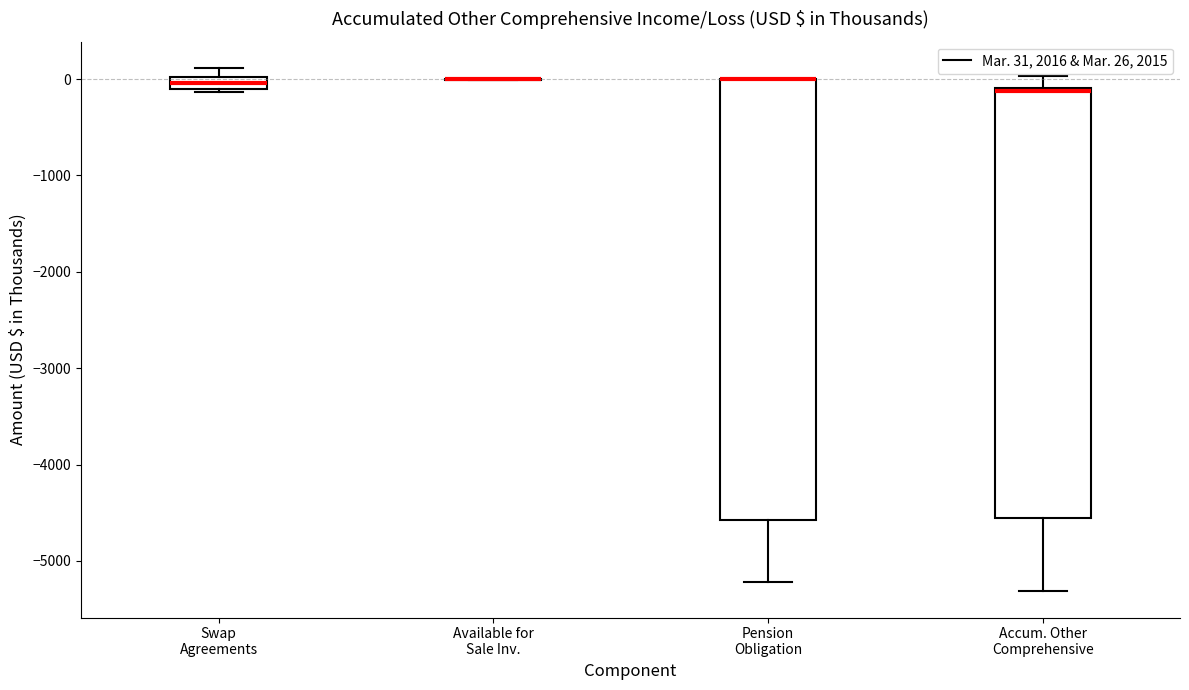

Where is the lower edge of the box for Pension Obligation on the y-axis? The values are not printed on the chart, so give them approximately, as read against the axis.

-4600